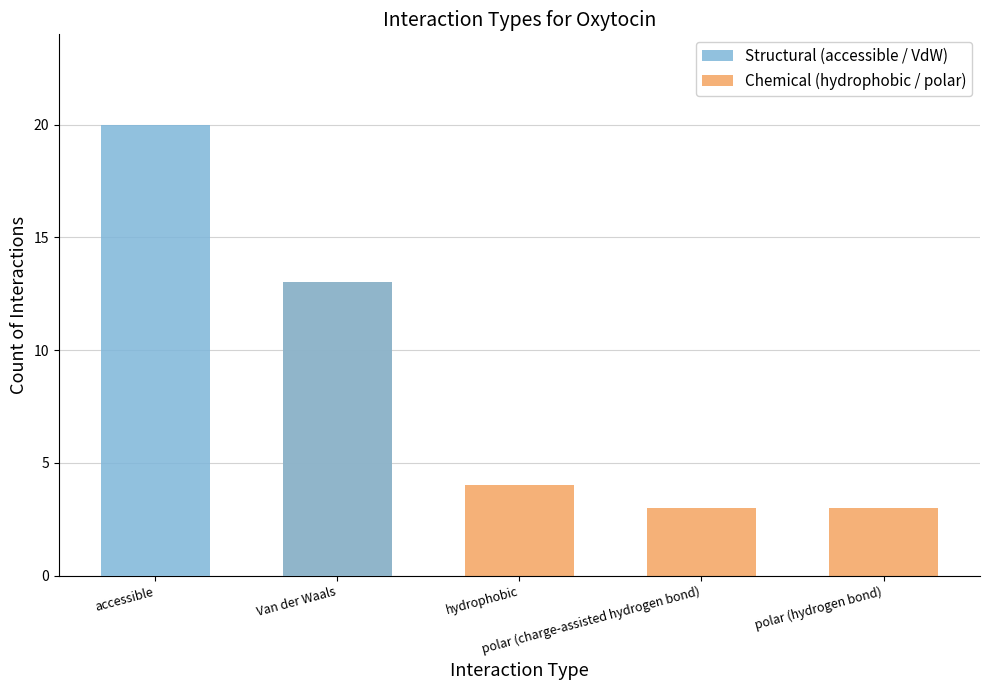

At how many categories does at least one series exceed 9?

2